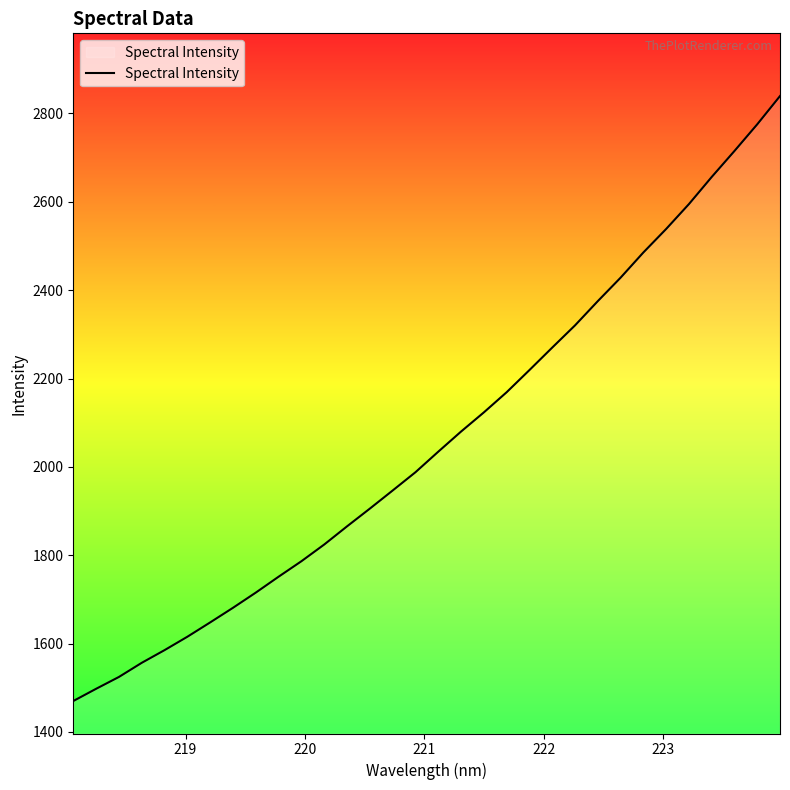

What is the difference between the maximum and minimum values?

1369.2